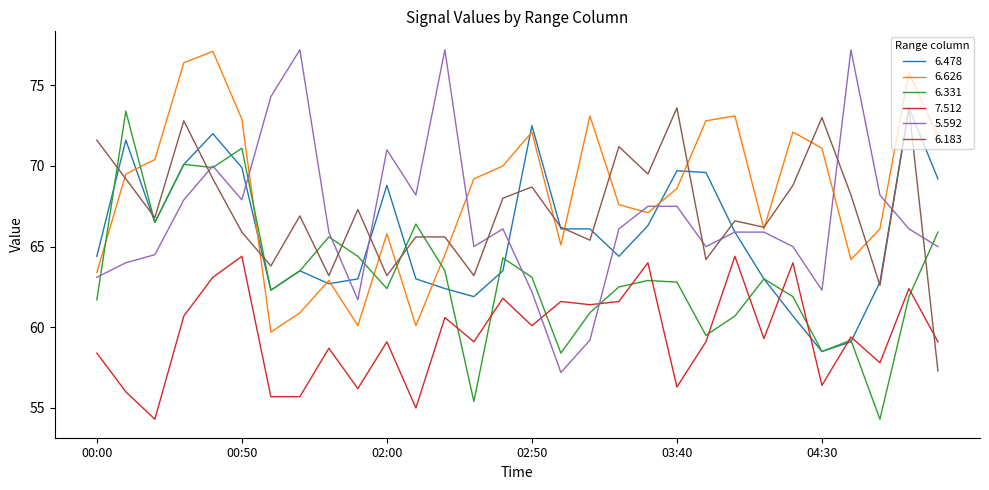

What is the highest value of the 6.626 series?

77.1